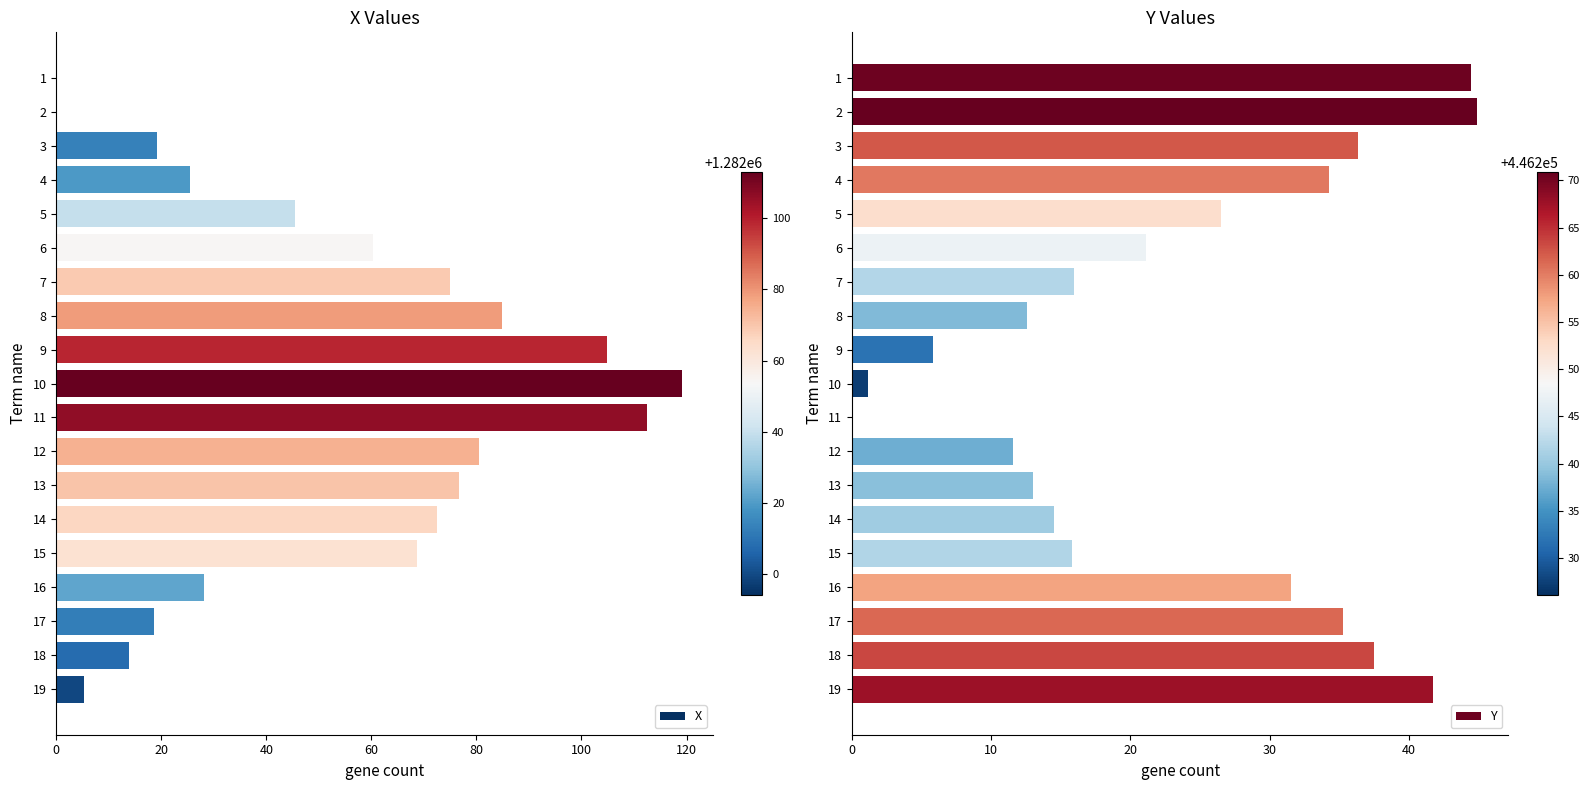

The value of X at 3 is 19.2. True or false?

True